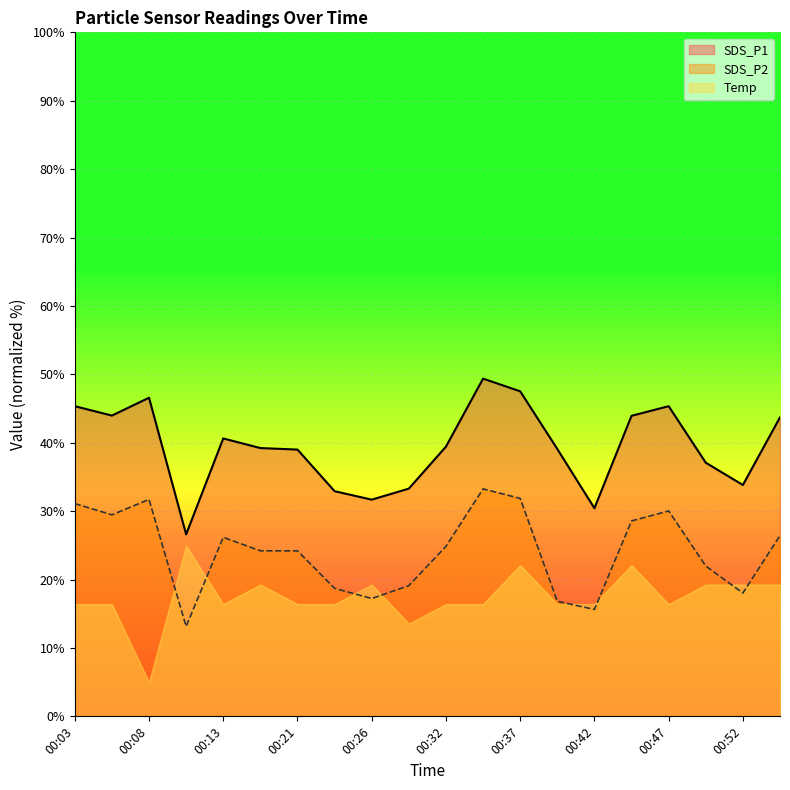

Which series changed the most between 00:29 and 00:47?

SDS_P1